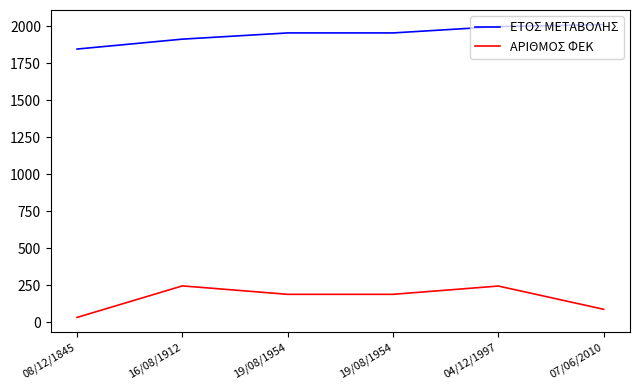

True or false: ΑΡΙΘΜΟΣ ΦΕΚ has more than 2 interior local peaks.

False